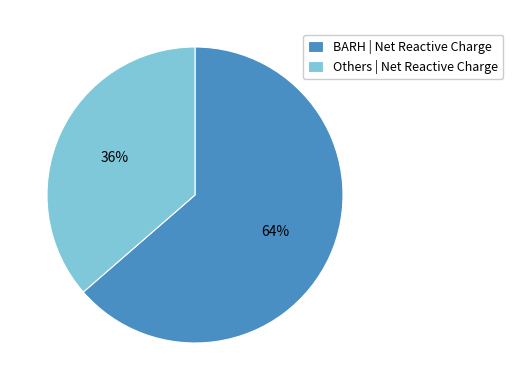

Does any single category account for the majority?

Yes